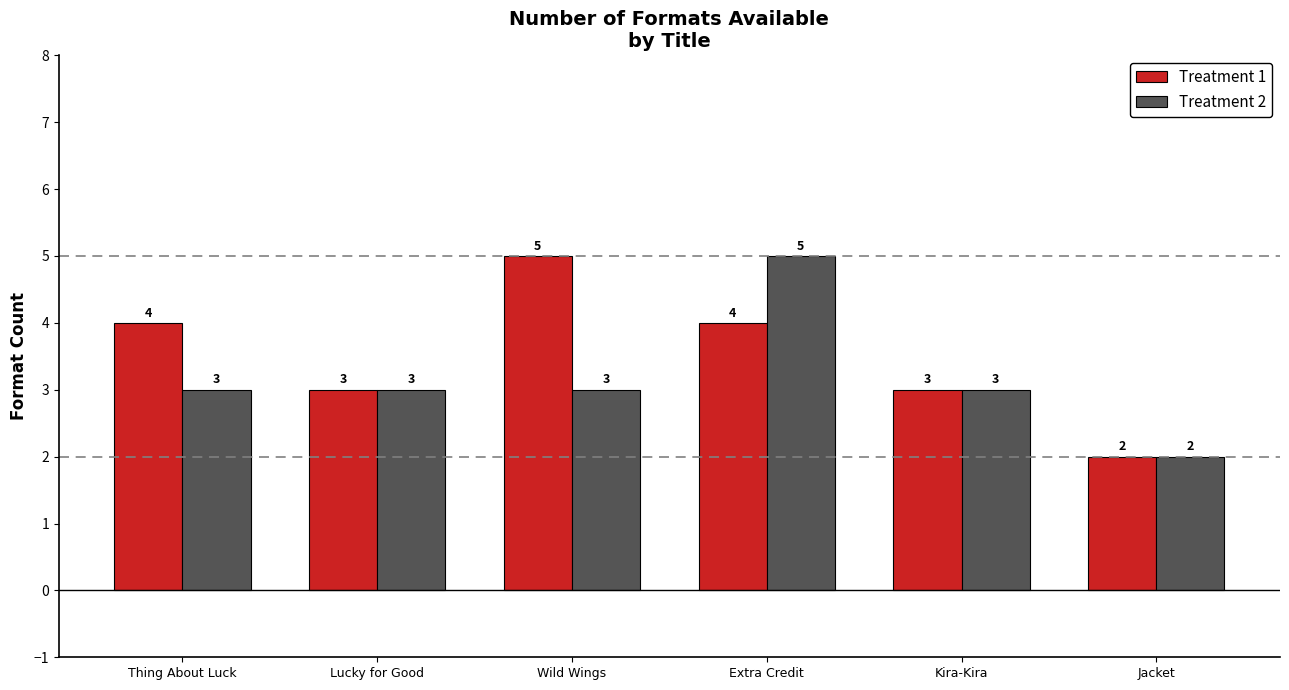

The Treatment 1 series shows 5 at Wild Wings. True or false?

True